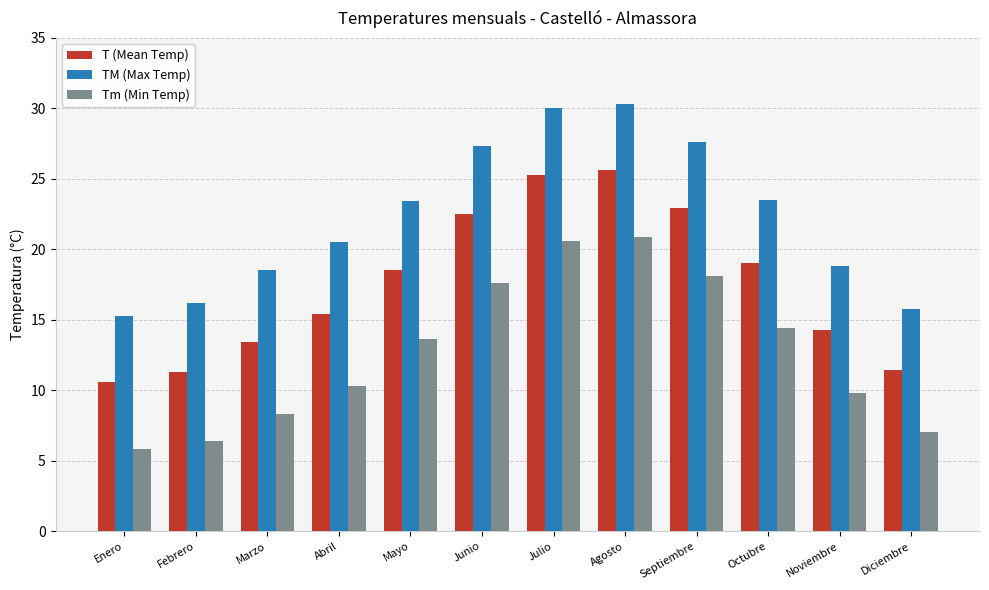

How many bars are there in each group?

3